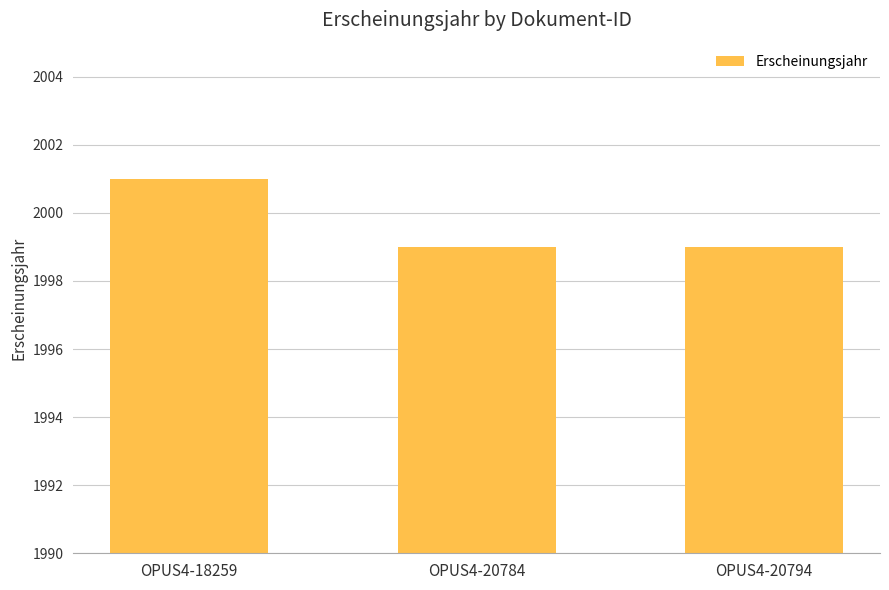

How many values are between 1999 and 2001?

3